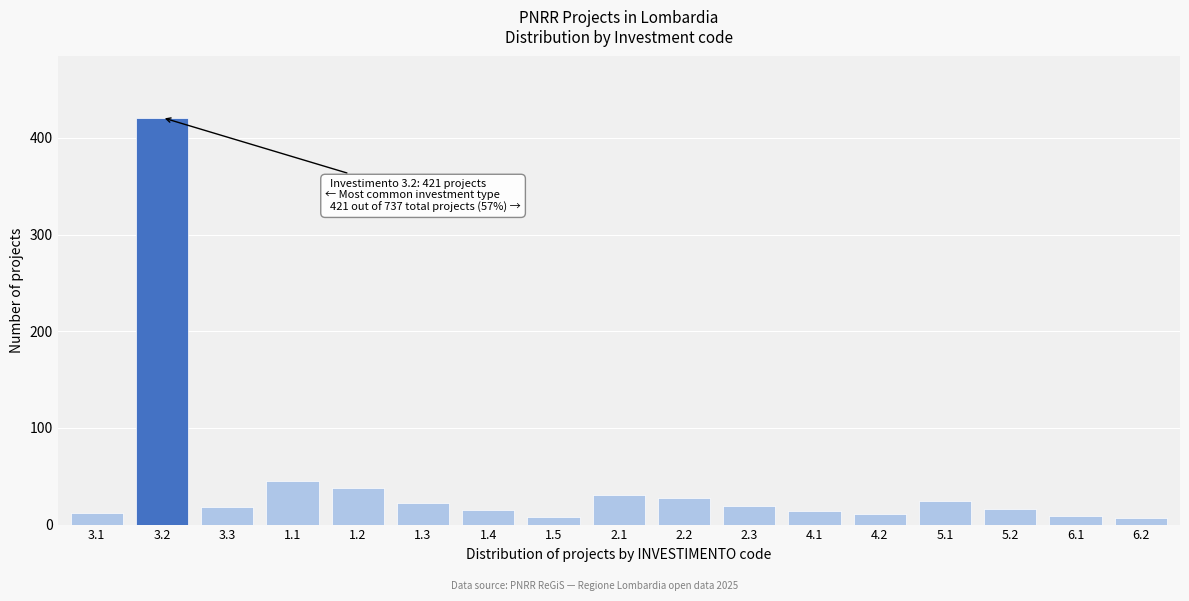

What is the value of the 1st bar from the left?

12